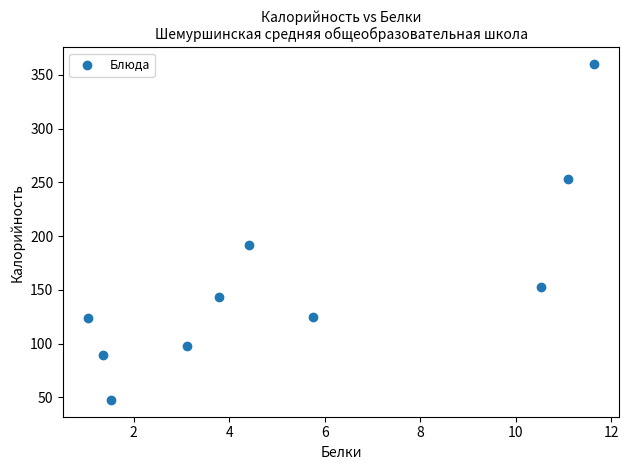

What Y value in the scatter plot is closest to 203?

191.3